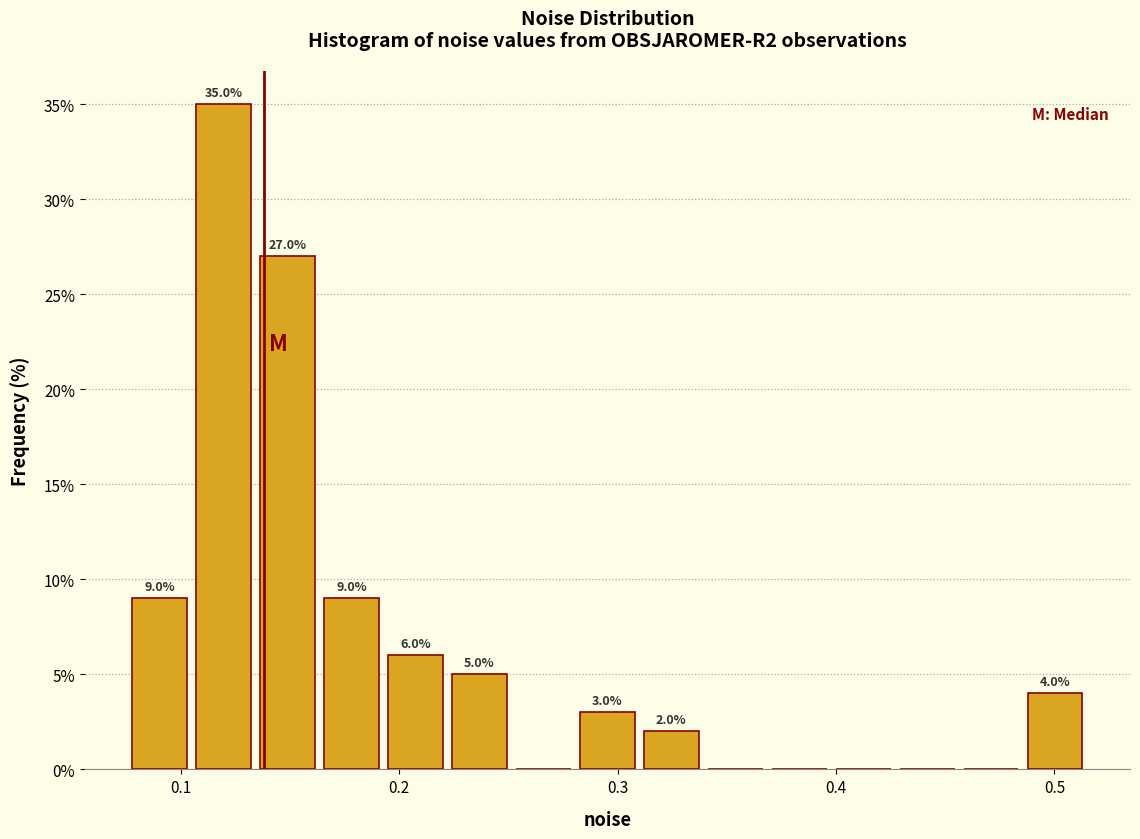

Read against the x-axis, roughly where is the centre of the tallest bar?

0.12